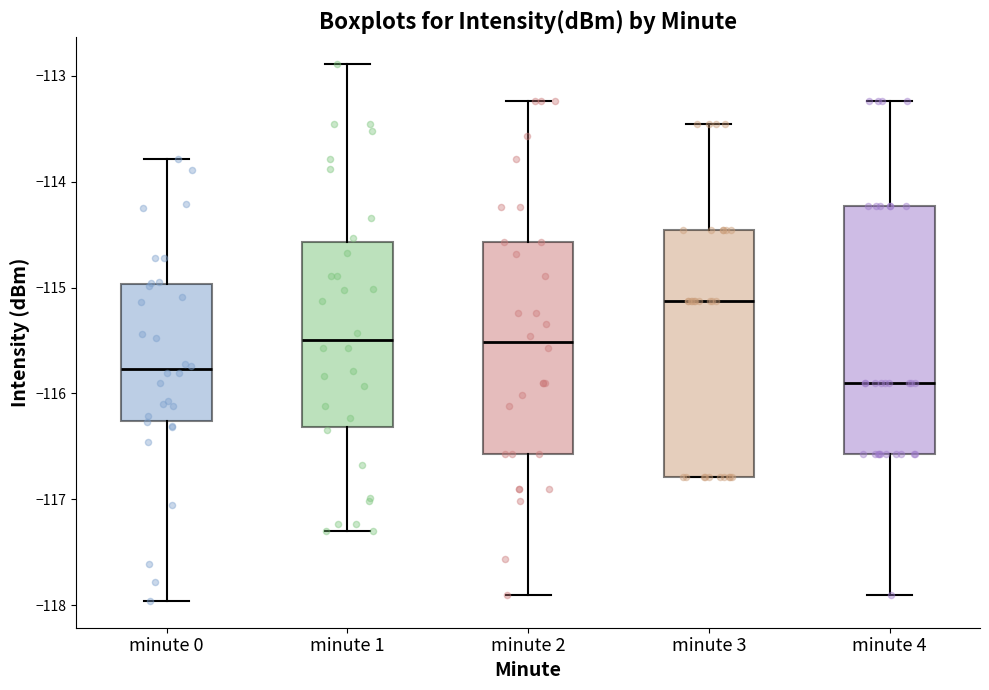

Where does the lower whisker of the box for minute 1 end on the y-axis? The values are not printed on the chart, so give them approximately, as read against the axis.

-117.3